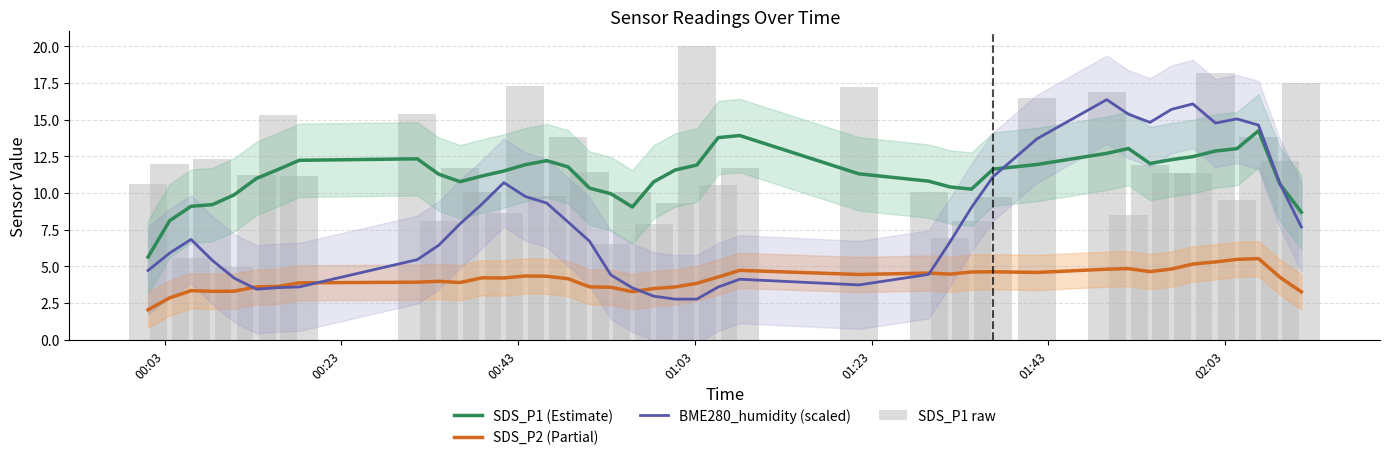

Reading left to right, what are all the values shown in this chart?

SDS_P1 (Estimate): 5.6	8.1	9.1	9.2	9.9	11.0	11.6	12.2	12.3	11.3	10.8	11.2	11.5	11.9	12.2	11.8	10.3	10.0	9.1	10.8	11.6	11.9	13.8	13.9	11.3	10.8	10.4	10.3	11.6	11.9	12.7	13.0	12.0	12.3	12.5	12.9	13.0	14.2	10.6	8.7
SDS_P2 (Partial): 2.0	2.9	3.3	3.3	3.3	3.6	3.6	3.9	3.9	4.0	3.9	4.2	4.2	4.3	4.3	4.2	3.6	3.6	3.3	3.5	3.6	3.9	4.3	4.7	4.5	4.5	4.5	4.6	4.6	4.6	4.8	4.9	4.6	4.8	5.2	5.3	5.5	5.5	4.3	3.3
BME280_humidity (scaled): 4.7	5.9	6.8	5.4	4.2	3.4	3.6	3.6	5.5	6.4	7.9	9.2	10.7	9.8	9.3	8.0	6.7	4.4	3.5	3.0	2.8	2.8	3.6	4.1	3.7	4.5	6.7	9.0	11.1	13.7	16.4	15.4	14.8	15.7	16.1	14.8	15.1	14.6	10.6	7.7
SDS_P1 raw: 10.7	12.0	5.6	12.3	5.0	11.2	15.3	11.2	15.4	8.1	11.7	10.1	8.6	17.3	9.8	13.8	11.4	6.5	10.1	7.9	9.3	20.0	10.6	11.7	17.2	10.1	7.0	8.1	9.8	16.5	16.9	8.5	11.9	11.4	11.4	18.2	9.6	13.8	12.2	17.5